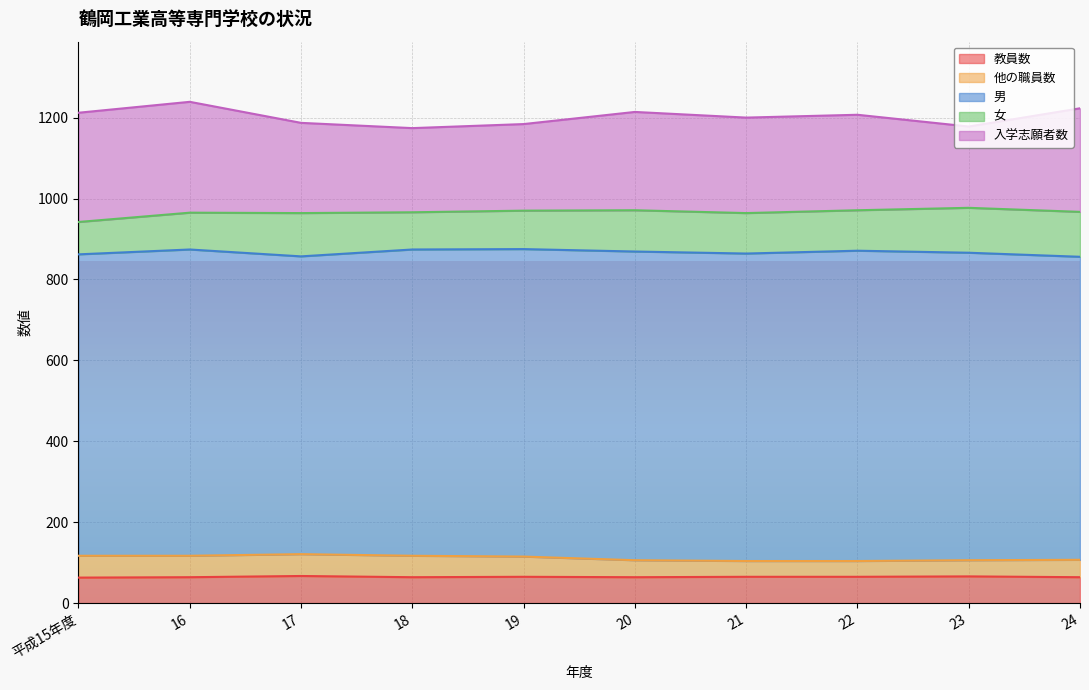

Is it true that 入学志願者数 equals 399 at 16?

False